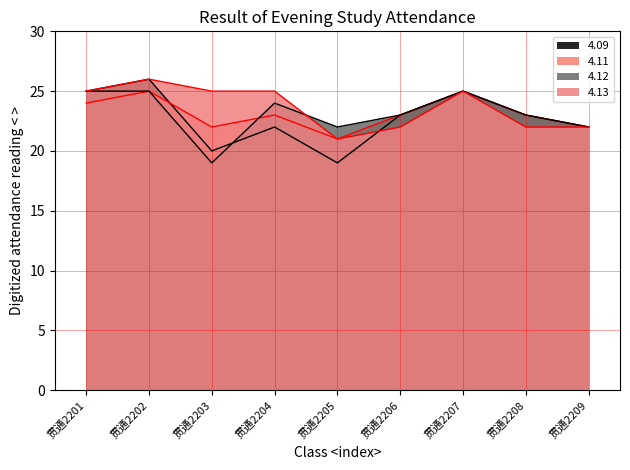

Between 贯通2206 and 贯通2202, which is larger?

贯通2202